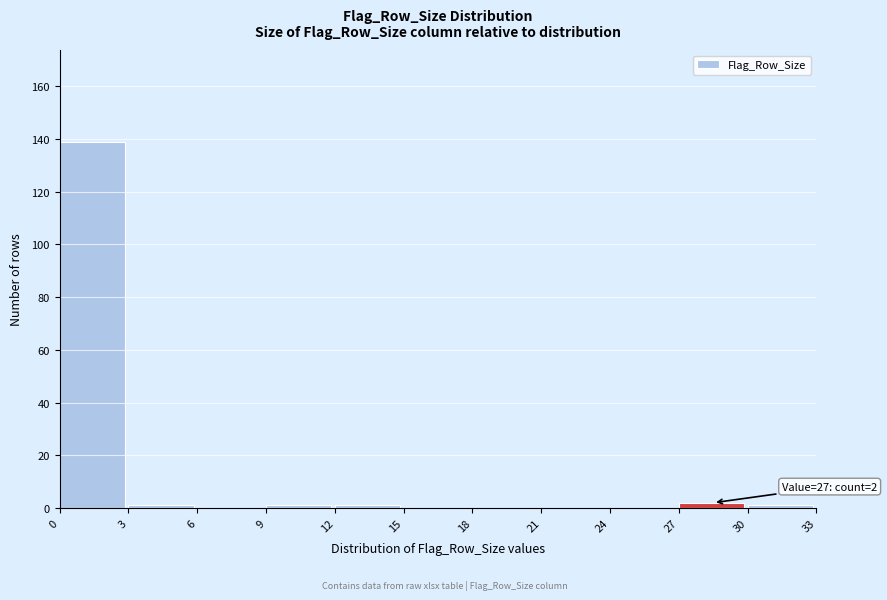

Which range on the x-axis has the tallest bar?

0 to 3